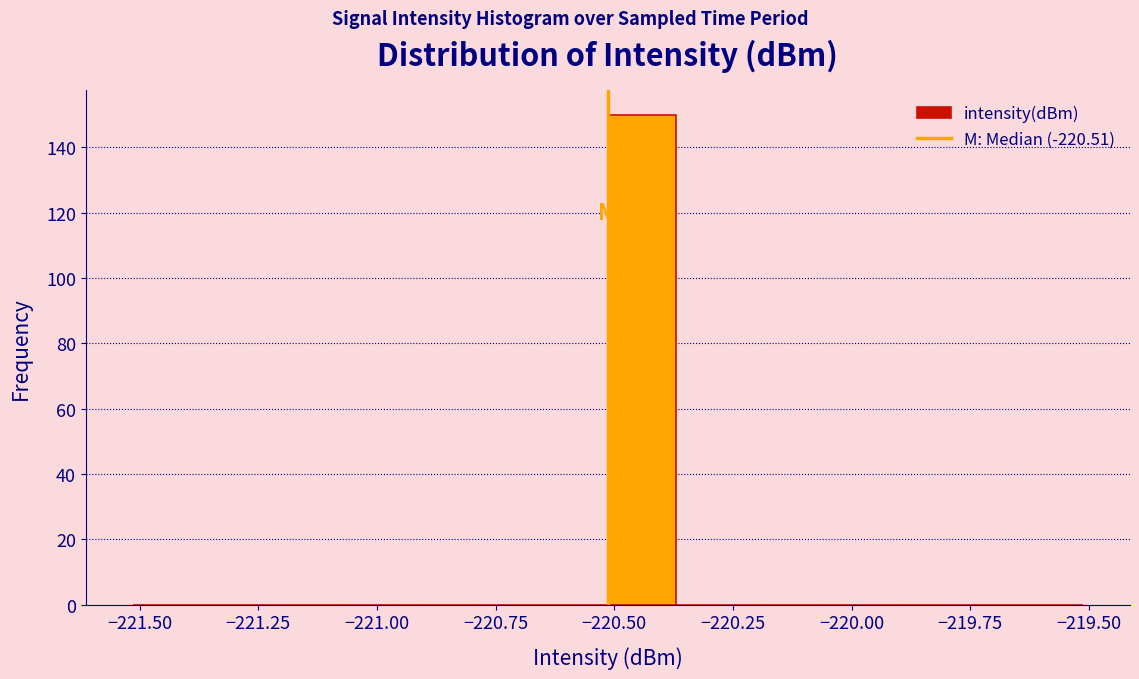

Read against the x-axis, roughly where is the centre of the tallest bar?

-220.45